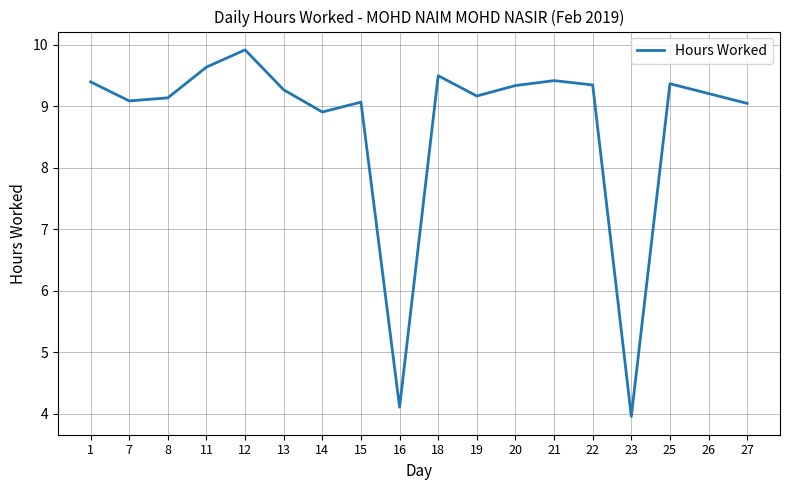

Between 1 and 7, which is larger?

1